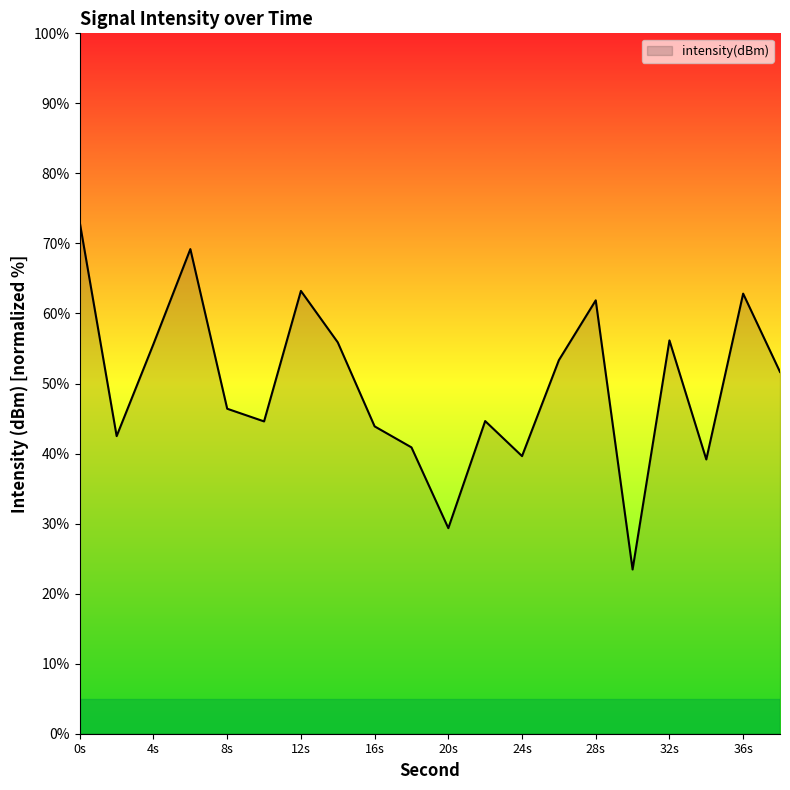

What is the greatest value displayed?

73.0